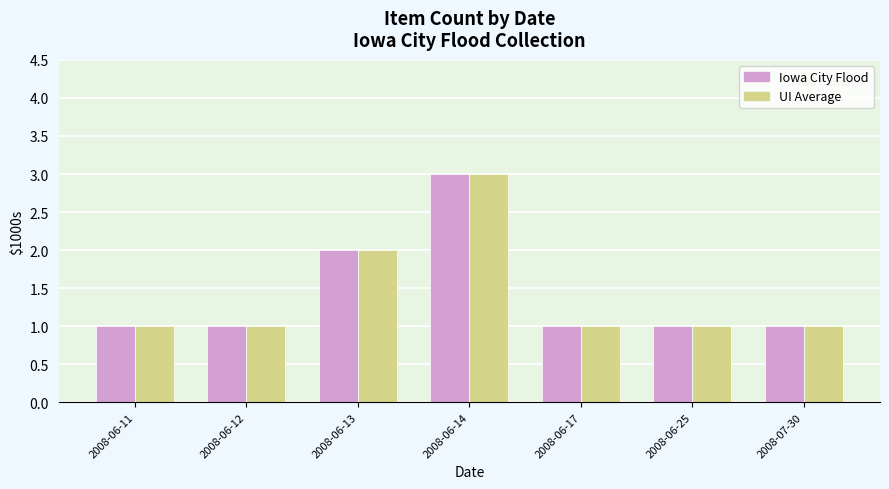

What is the value of the Iowa City Flood bar at the 3rd from the left?

2